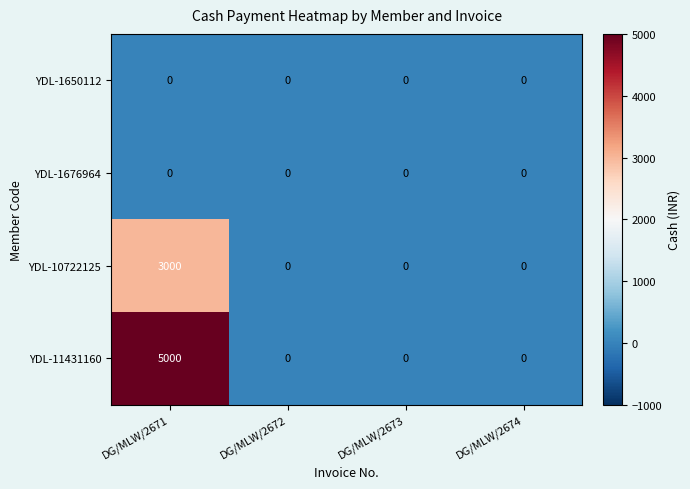

Which series changed the most between DG/MLW/2671 and DG/MLW/2674?

YDL-11431160